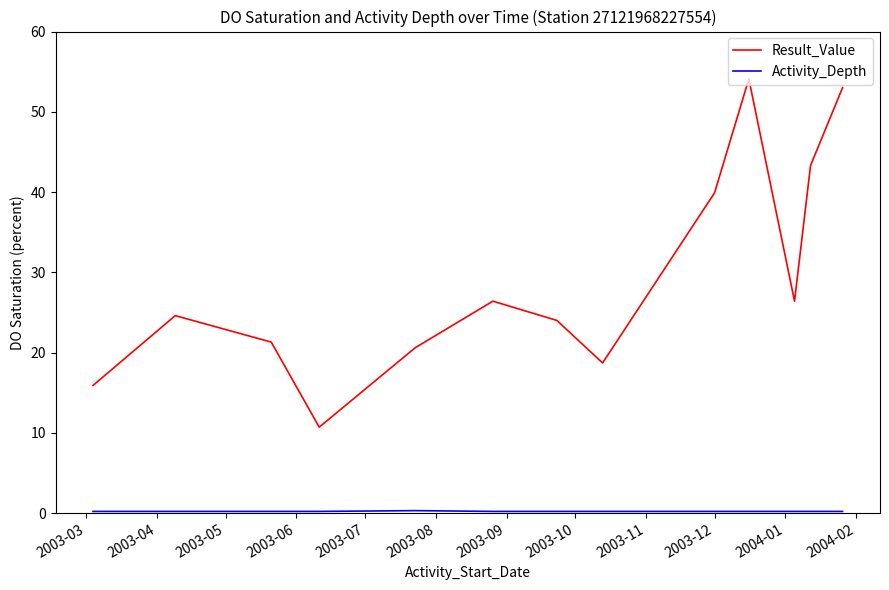

Which series has the largest range (max minus min)?

Result_Value